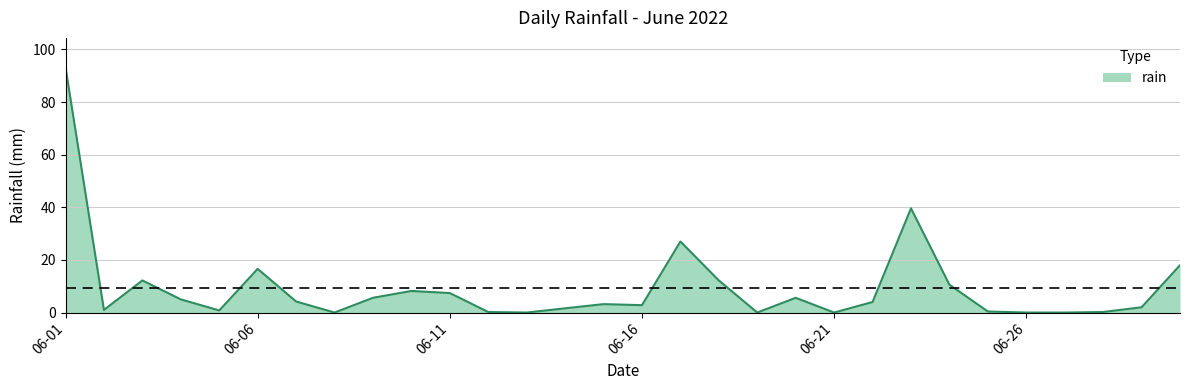

What is the greatest value displayed?

93.2